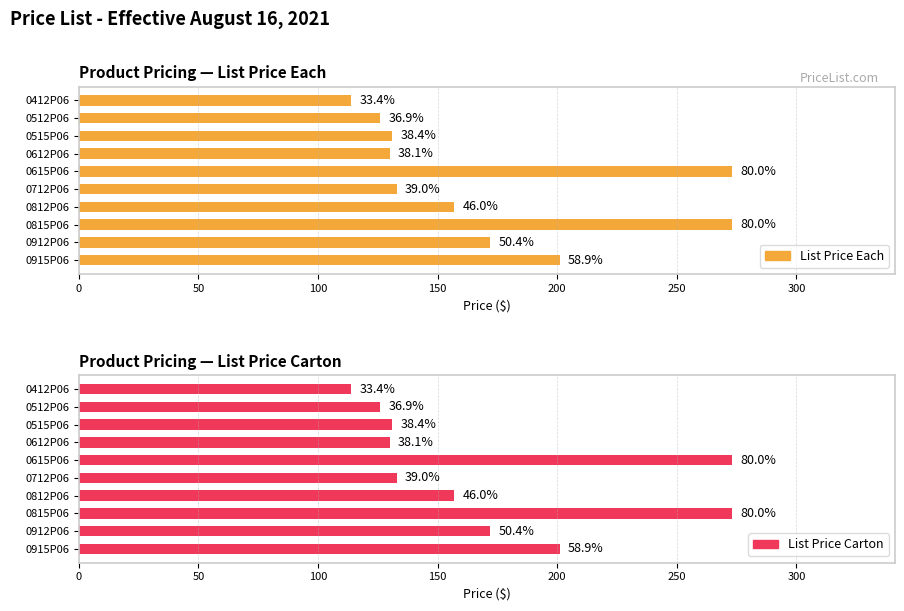

What is the minimum value for List Price Carton?

114